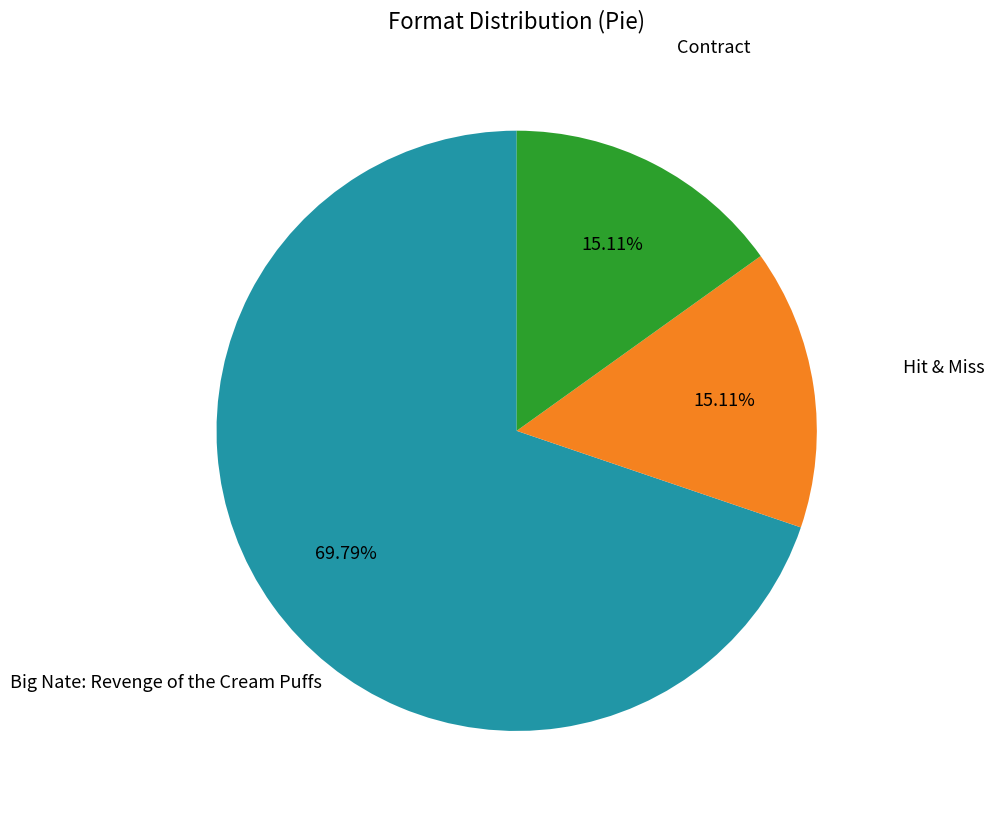

Approximately how many times larger is the value at Big Nate: Revenge of the Cream Puffs compared to Contract?

4.6